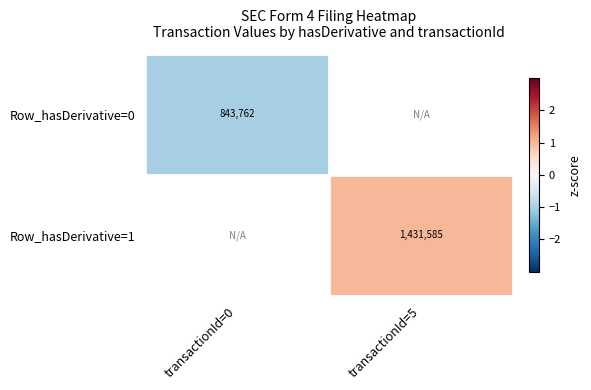

Which series has the widest spread of values?

Row_hasDerivative=0